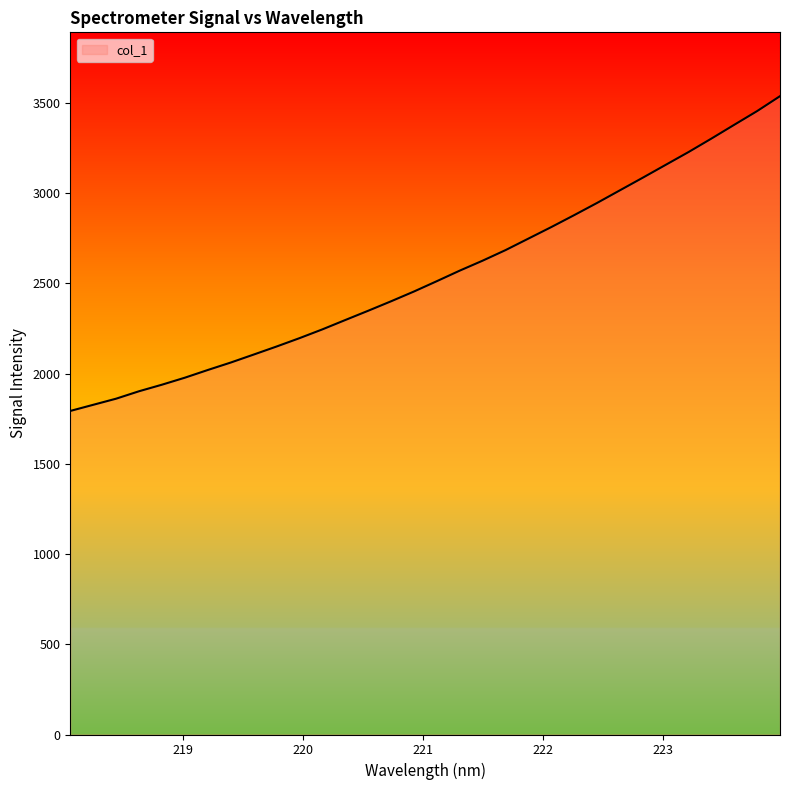

What is the minimum value shown in the chart?

1792.8